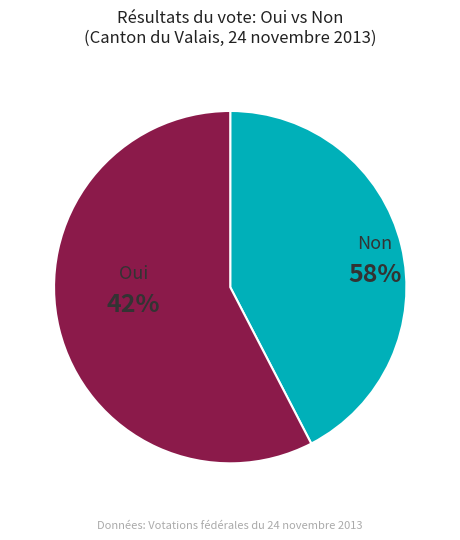

Count the number of slices in the pie.

2